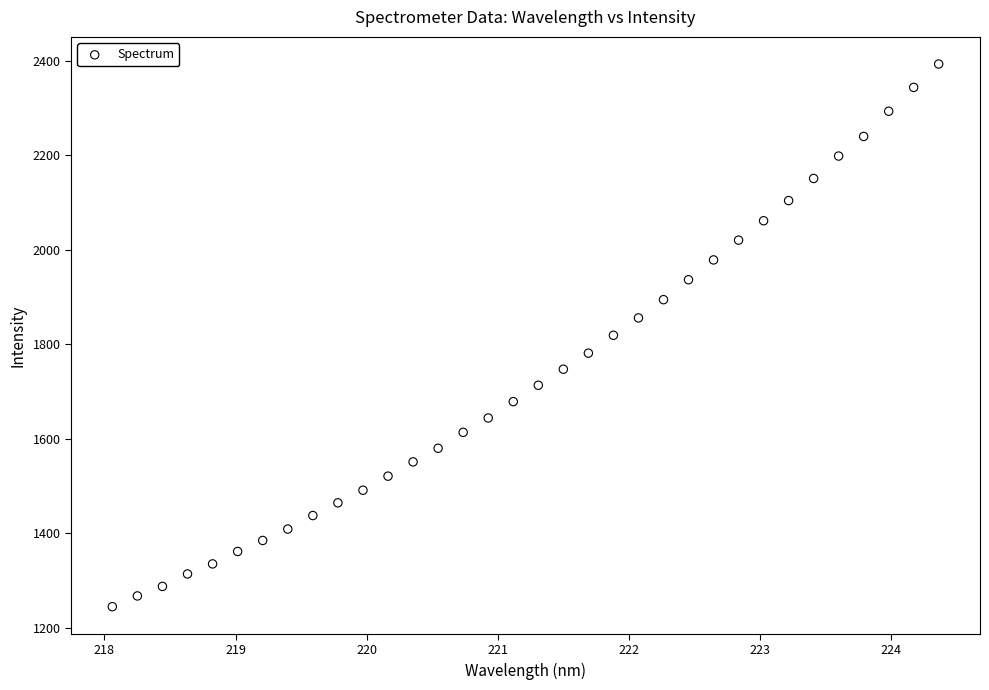

What is the range of Y values (max minus min)?

1148.7